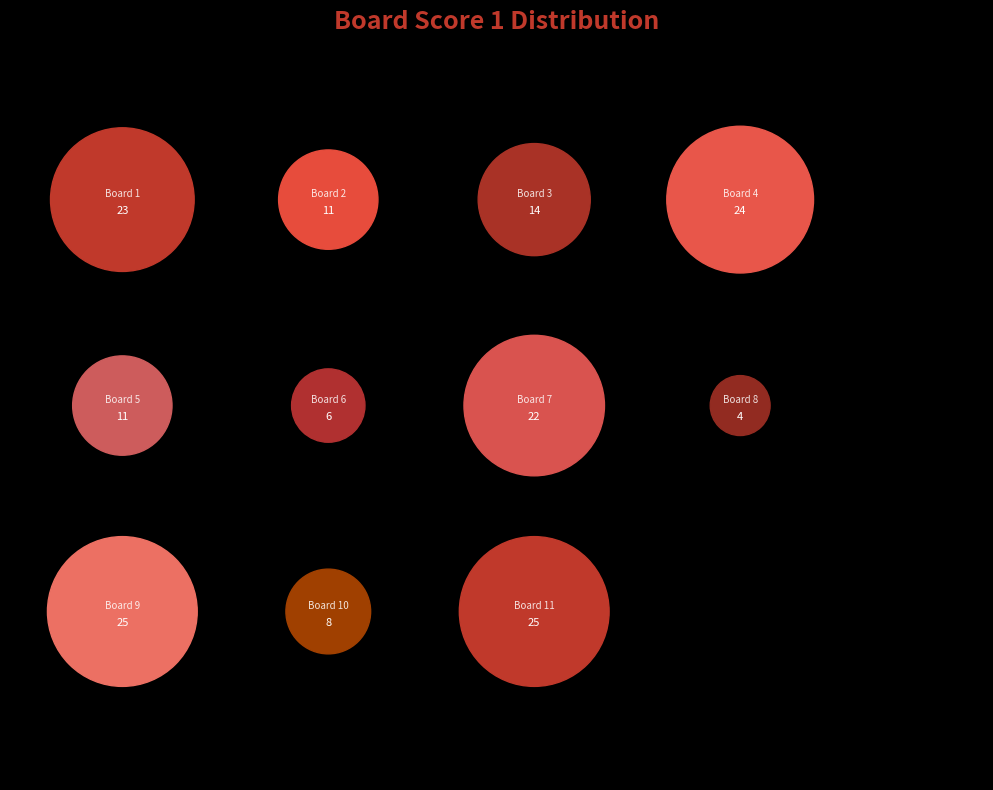

The 6 slice represents 9% of the pie. True or false?

False